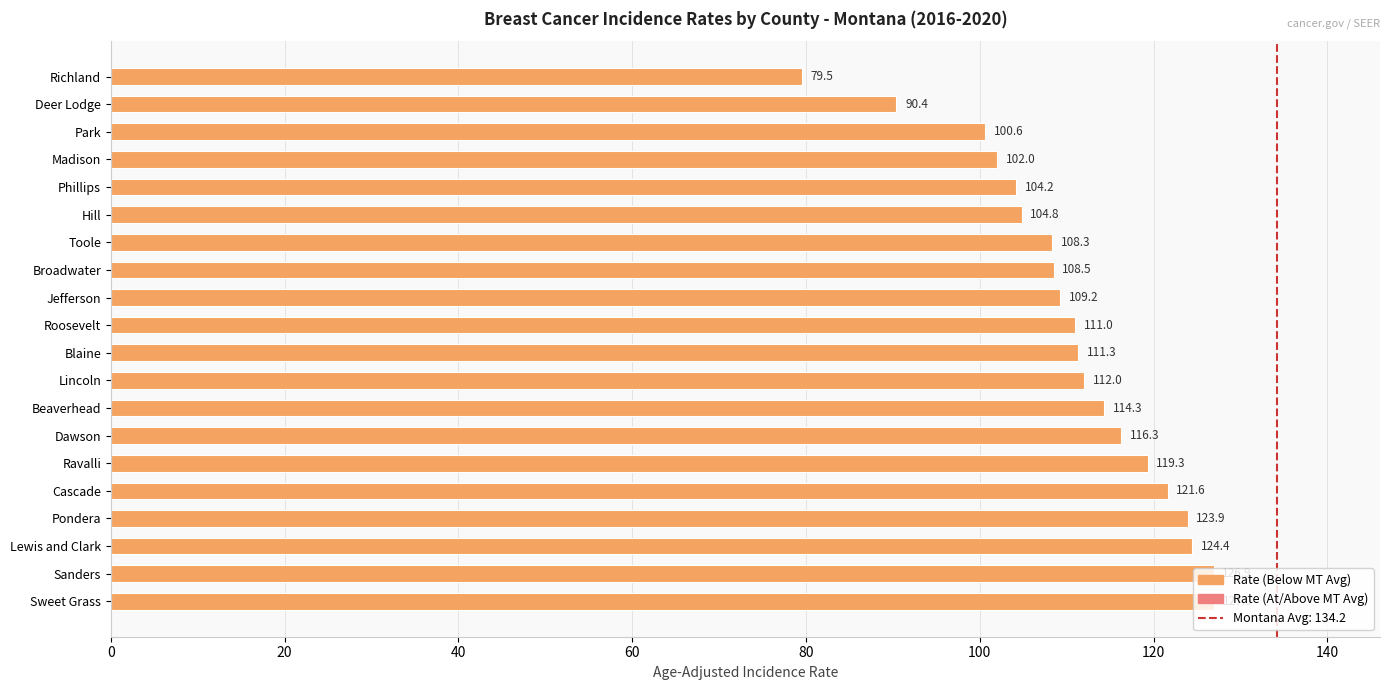

What is the average value?

110.8